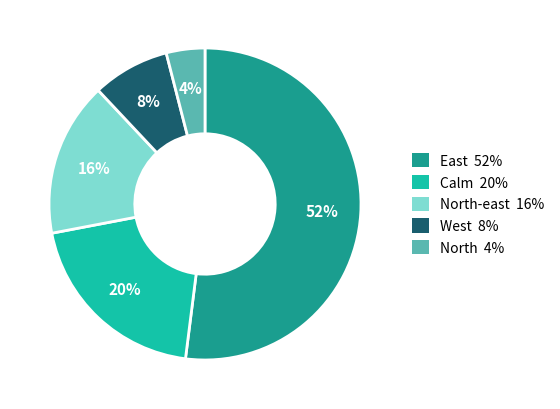

Count the number of slices in the pie.

5